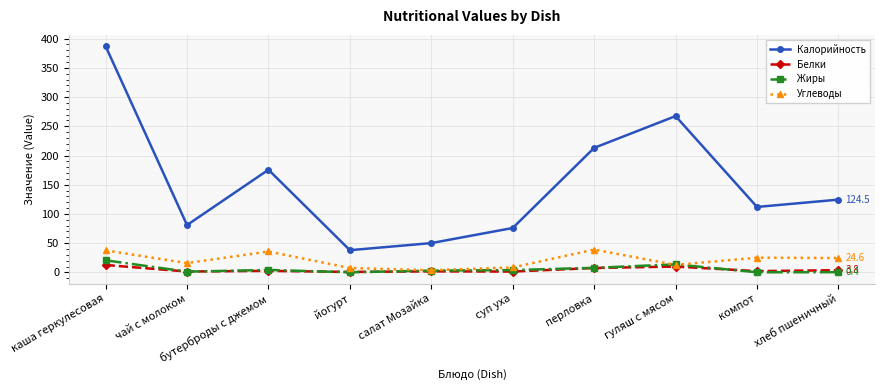

True or false: Калорийность has a value of 21.5 at йогурт.

False